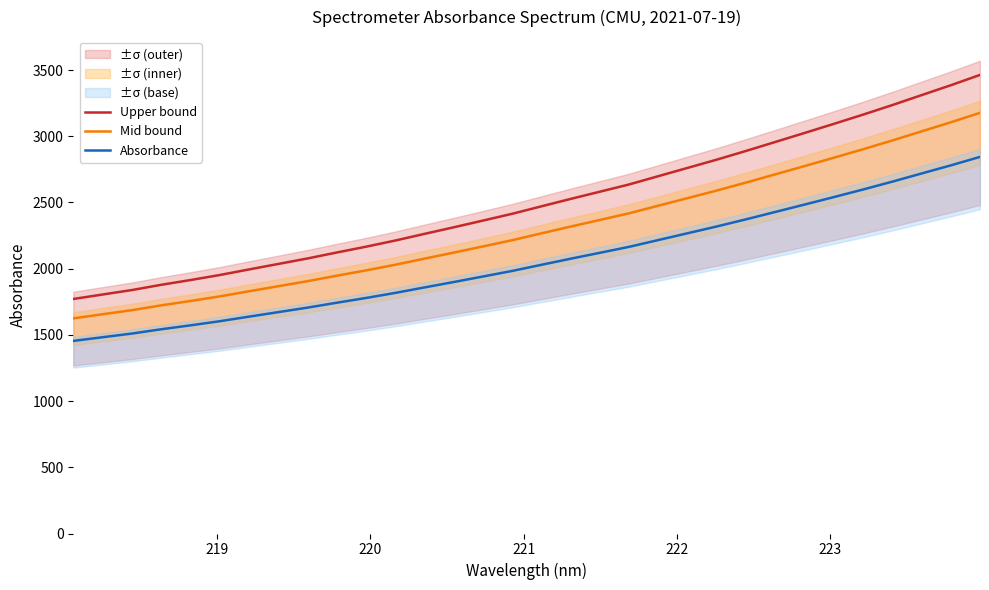

What is the maximum value for Absorbance?

2844.3